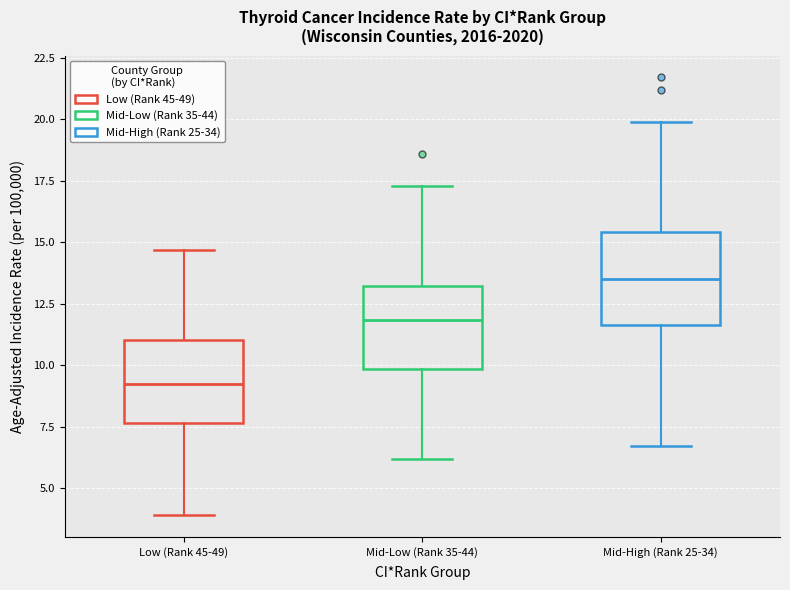

Reading left to right, transcribe this box plot: for each box, give where its median line is, the range the box spans, and where its two whiskers end, as read against the y-axis. The values are not printed on the chart, so give them approximately, as read against the axis.

Low (Rank 45-49): median 9.5, box 7.5 to 11.0, whiskers 4.0 to 14.5
Mid-Low (Rank 35-44): median 12.0, box 10.0 to 13.0, whiskers 6.0 to 17.5
Mid-High (Rank 25-34): median 13.5, box 11.5 to 15.5, whiskers 6.5 to 20.0